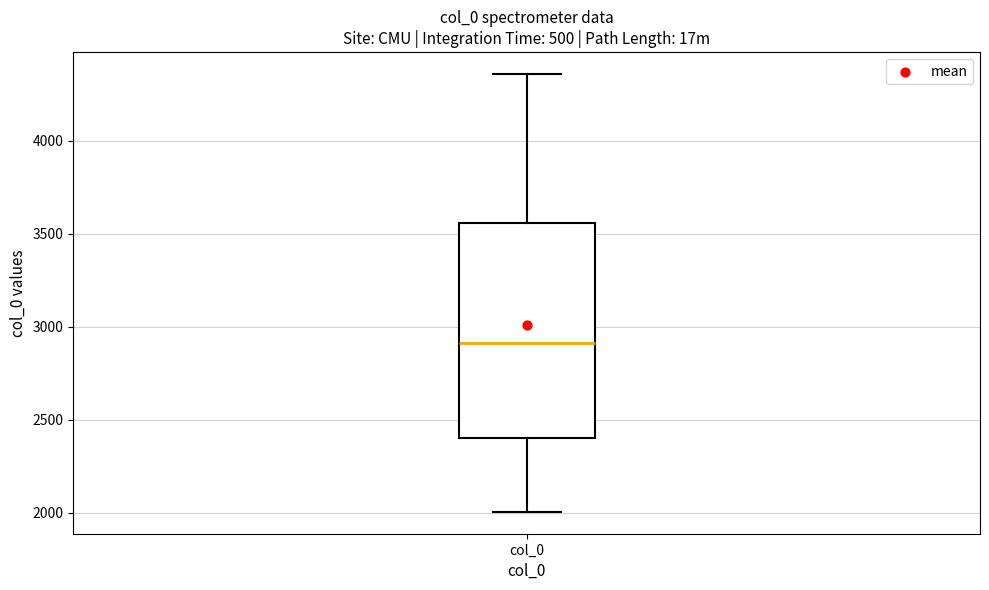

Read this box plot against the y-axis: the position of the median line, the range covered by the box, and the ends of both whiskers. The values are not printed on the chart, so give them approximately, as read against the axis.

median 2900, box 2400 to 3550, whiskers 2000 to 4350